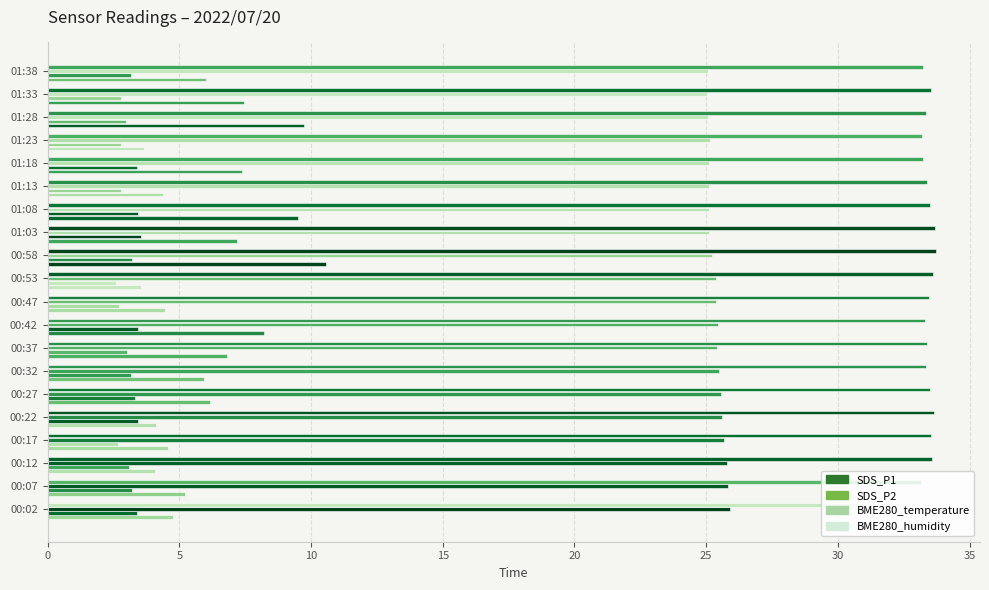

Which series has the largest range (max minus min)?

SDS_P1